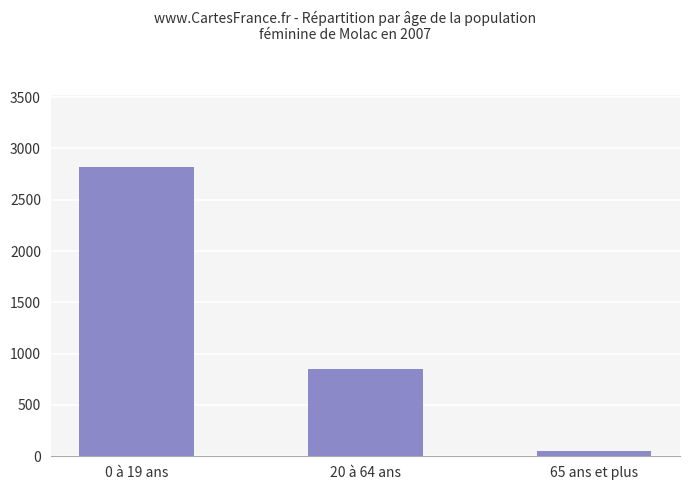

What is the sum of all values?

3716